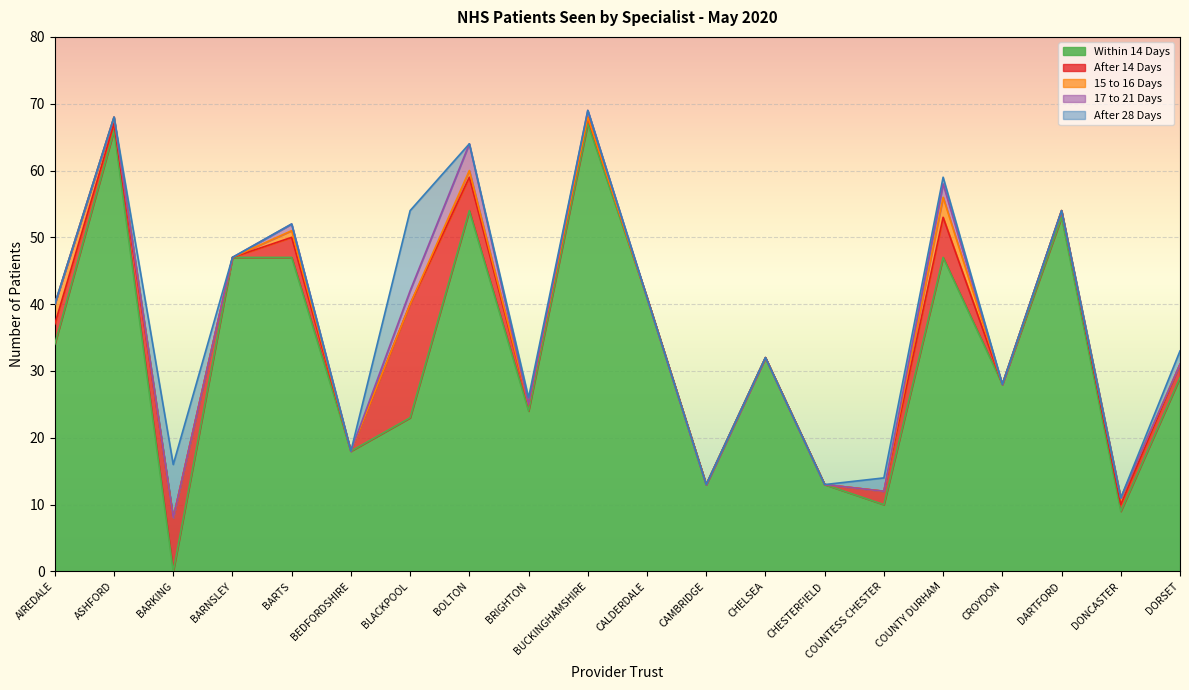

How many positive values does the 17 to 21 Days series have?

5